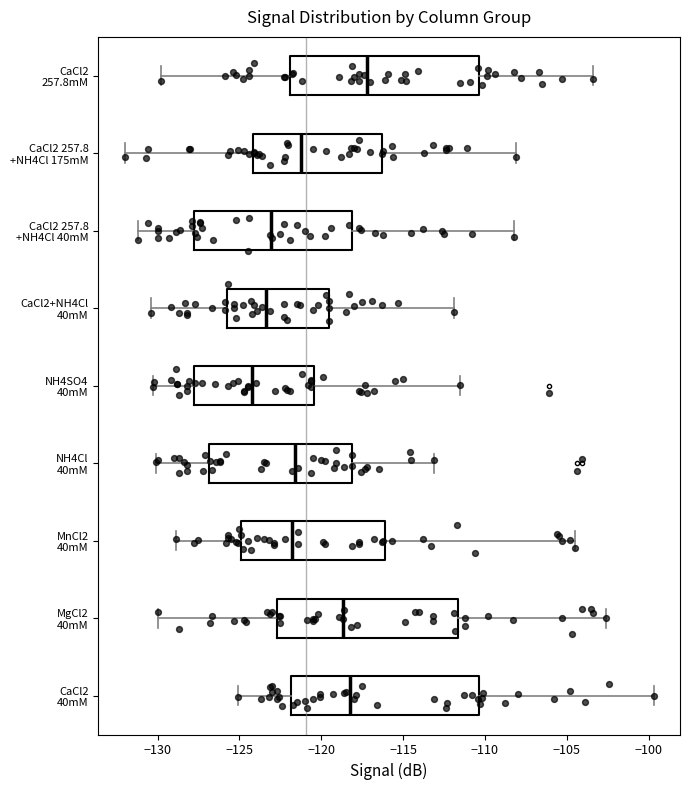

Reading bottom to top, read every box against the x-axis: the position of its median line, the range the box covers, and the ends of its whiskers. The values are not printed on the chart, so give them approximately, as read against the axis.

CaCl2 40mM: median -118.0, box -122.0 to -110.5, whiskers -125.0 to -99.5
MgCl2 40mM: median -118.5, box -122.5 to -111.5, whiskers -130.0 to -102.5
MnCl2 40mM: median -122.0, box -125.0 to -116.0, whiskers -129.0 to -104.5
NH4Cl 40mM: median -121.5, box -127.0 to -118.0, whiskers -130.0 to -113.0
NH4SO4 40mM: median -124.0, box -128.0 to -120.5, whiskers -130.5 to -111.5
CaCl2+NH4Cl 40mM: median -123.5, box -125.5 to -119.5, whiskers -130.5 to -112.0
CaCl2 257.8 +NH4Cl 40mM: median -123.0, box -127.5 to -118.0, whiskers -131.0 to -108.0
CaCl2 257.8 +NH4Cl 175mM: median -121.0, box -124.0 to -116.5, whiskers -132.0 to -108.0
CaCl2 257.8mM: median -117.0, box -122.0 to -110.5, whiskers -130.0 to -103.5